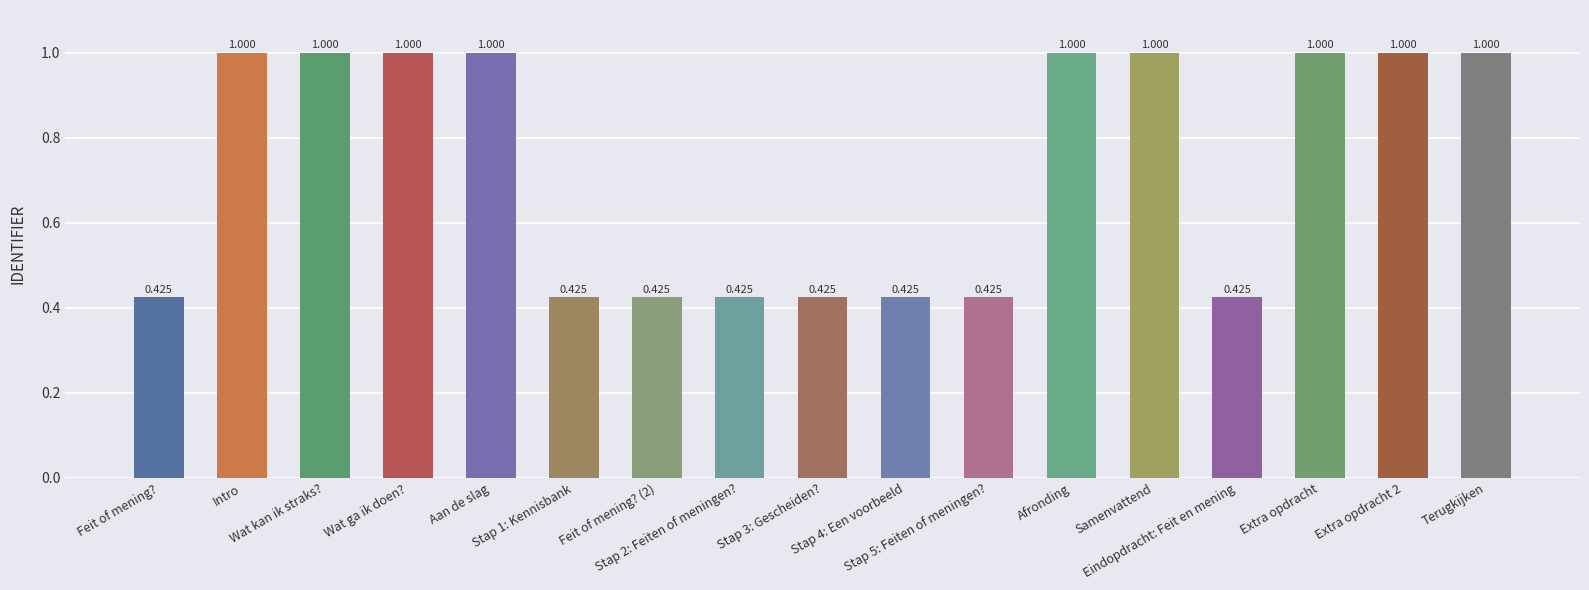

How many data points does each series have?

17